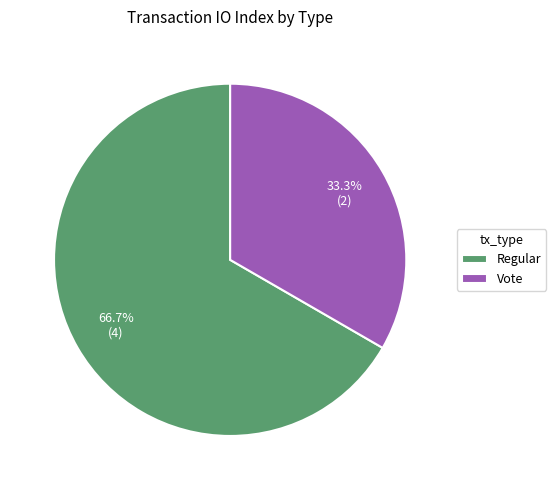

Rank the categories by value from lowest to highest.

Vote, Regular